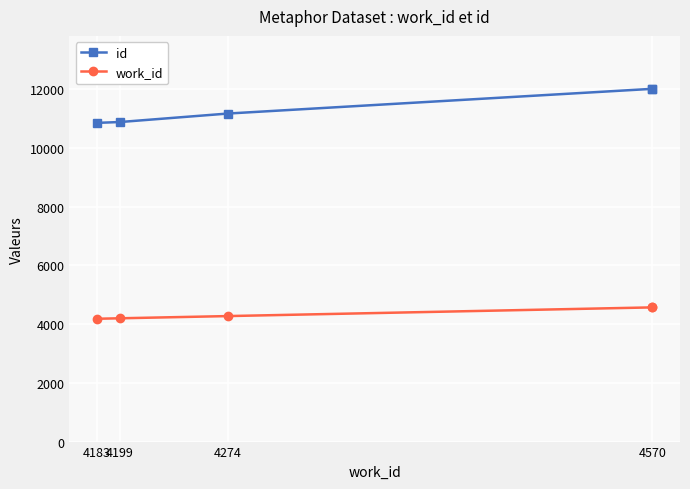

True or false: work_id and id cross at least once.

False